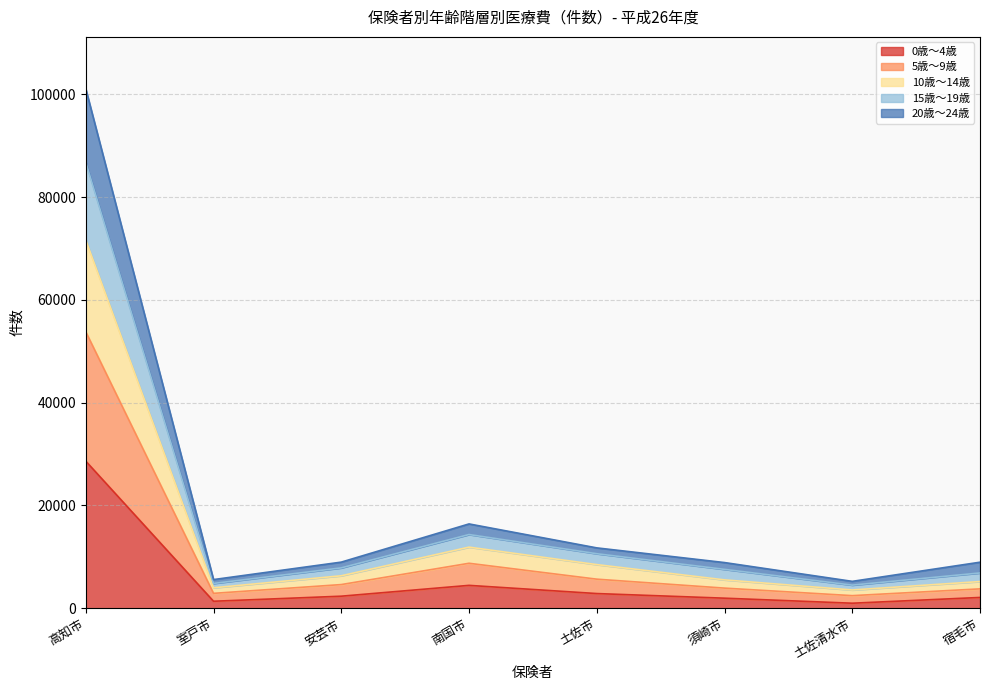

What are all the series names shown in the legend?

0歳～4歳, 5歳～9歳, 10歳～14歳, 15歳～19歳, 20歳～24歳